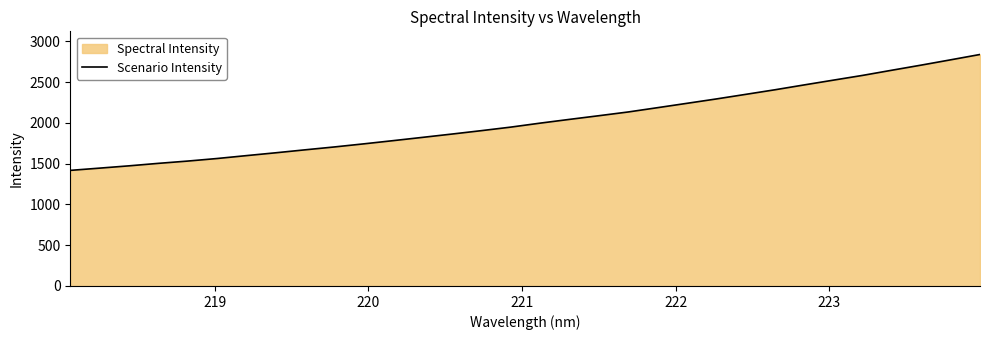

What is the difference between the maximum and minimum values?

1421.8